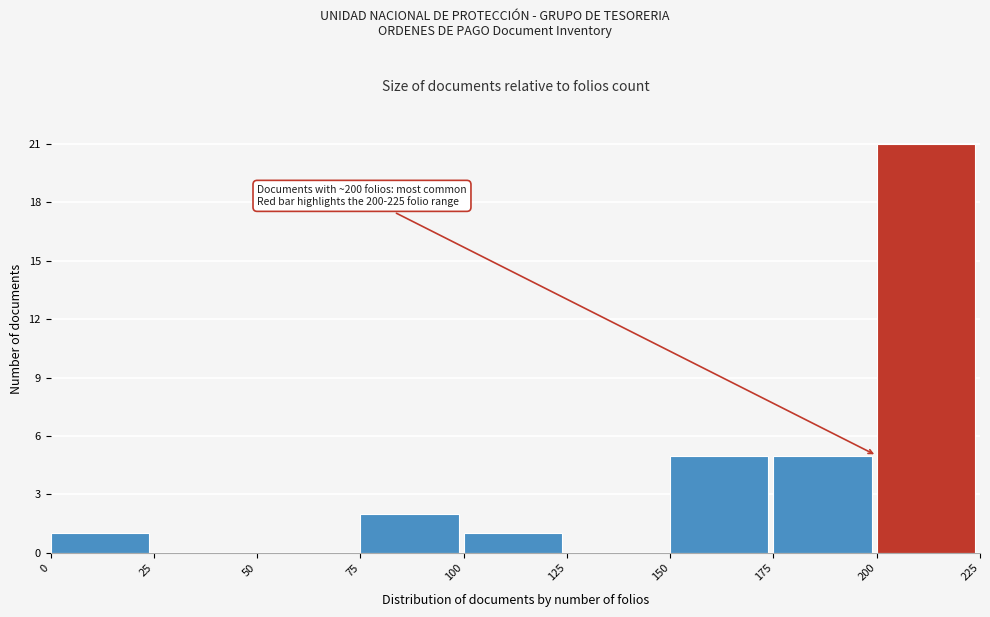

Over which range of the x-axis is the bar tallest?

200 to 225